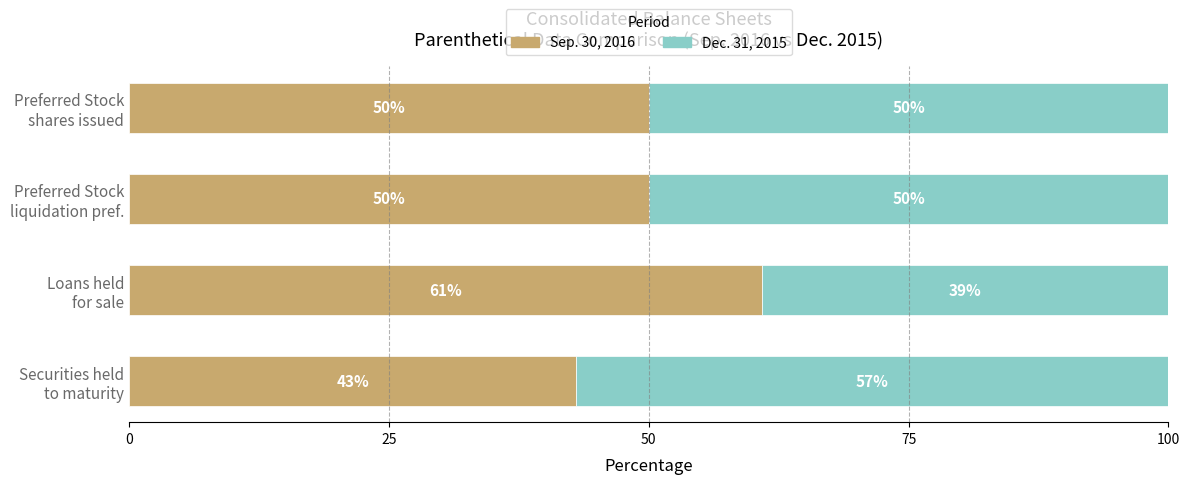

What is the maximum value for Sep. 30, 2016?

60.9